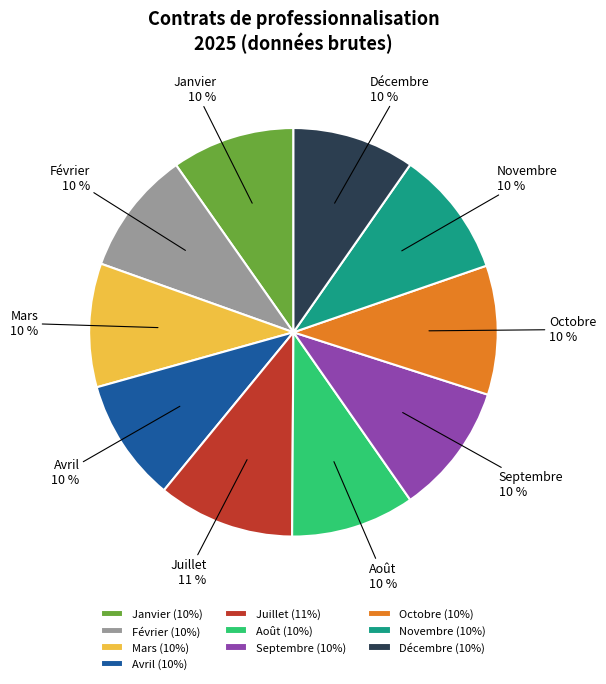

What is the ratio of the value at Janvier to the value at Juillet?

0.9